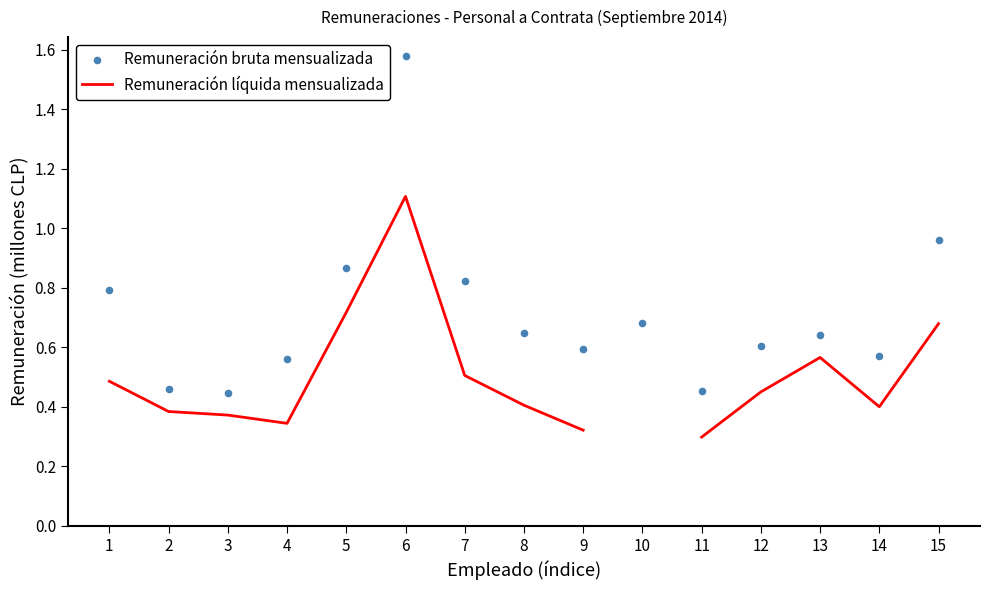

Which series reaches the minimum Y coordinate?

Remuneración líquida mensualizada